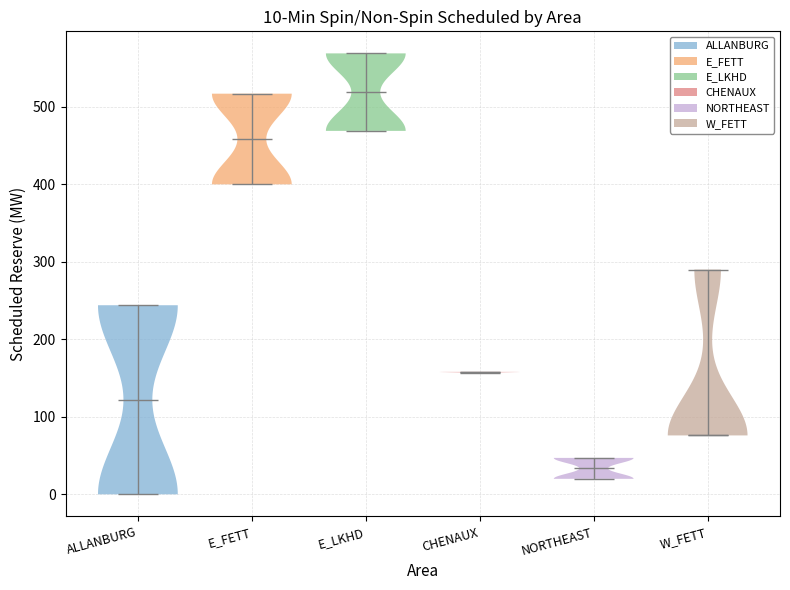

Which violin has the highest median line?

E_LKHD